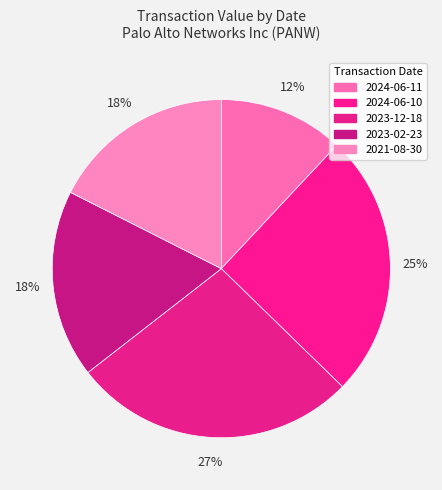

To the nearest percent, what portion does 2023-12-18 represent?

27%